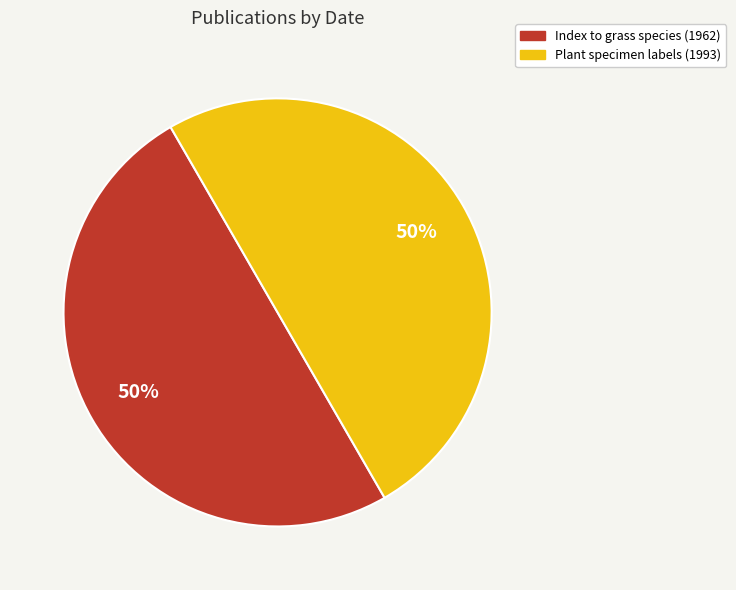

The Plant specimen labels (1993) slice represents 50% of the pie. True or false?

True